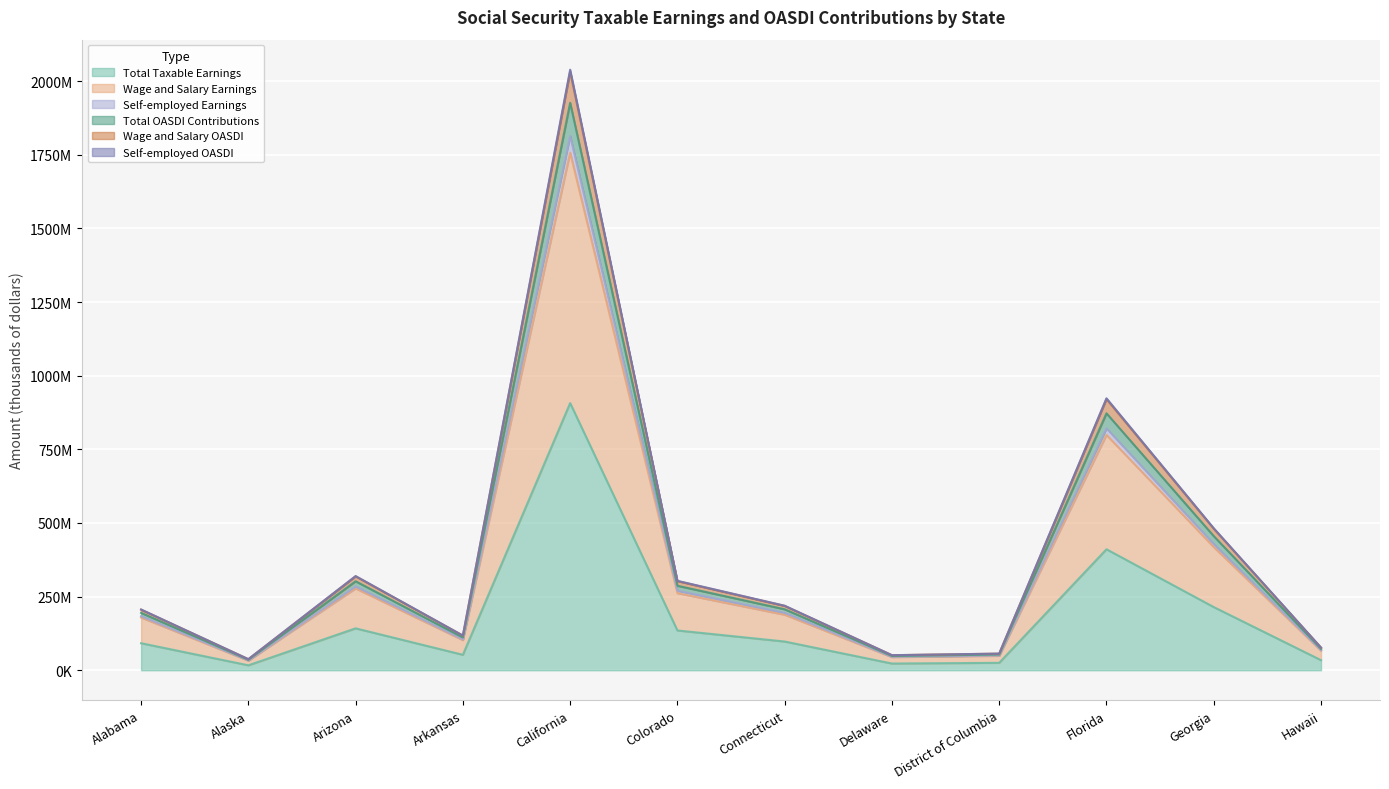

What is the minimum value for Total Taxable Earnings?

16716611